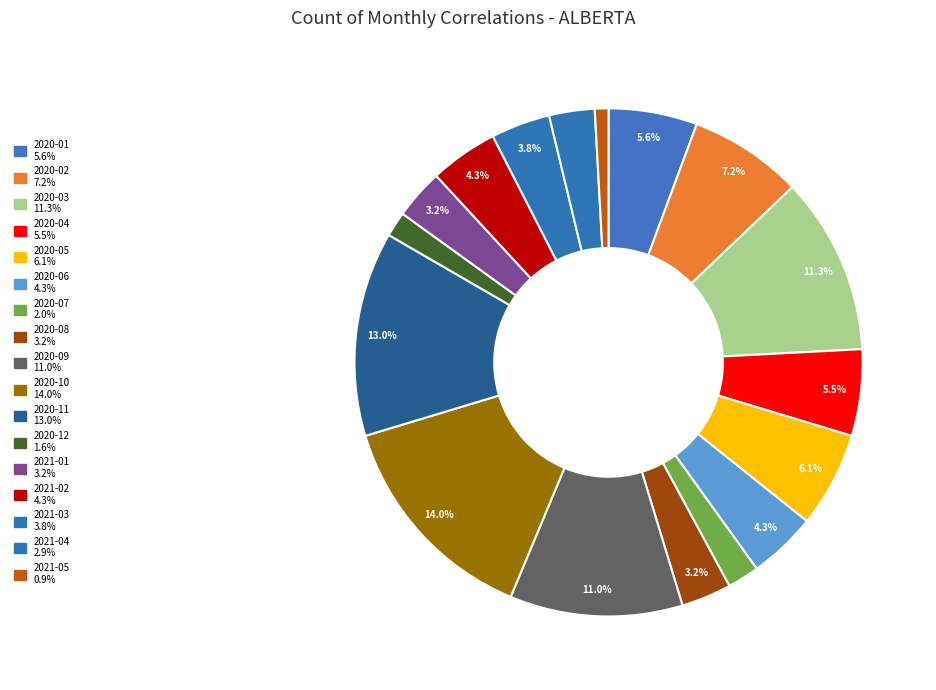

What portion of the pie excludes 2020-03?

88.7%